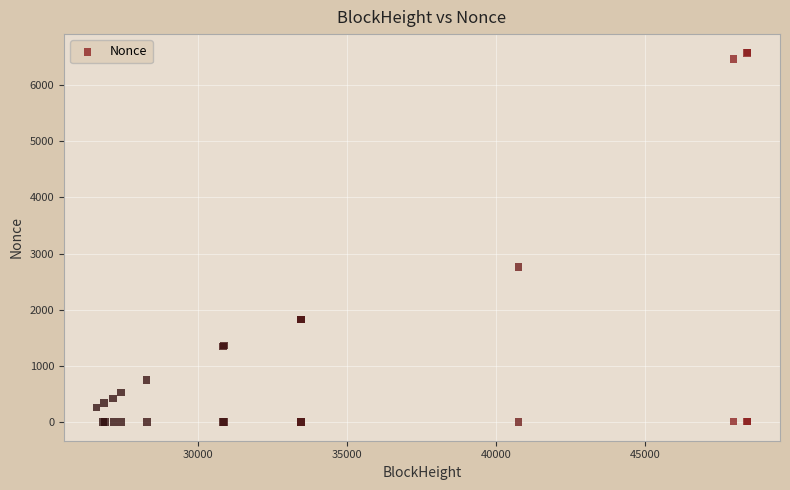

What Y value in the scatter plot is closest to 3289?

2760